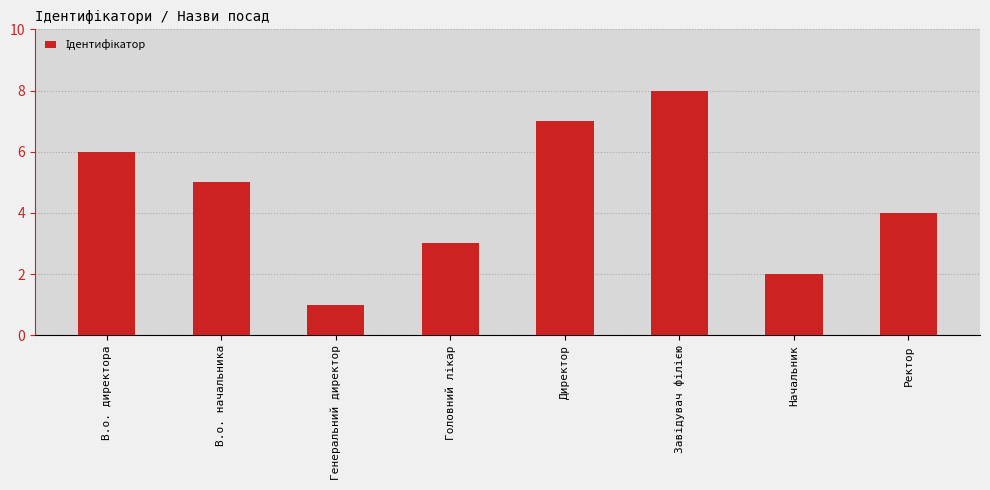

What is the ratio of the value at Ректор to the value at В.о. директора?

0.7